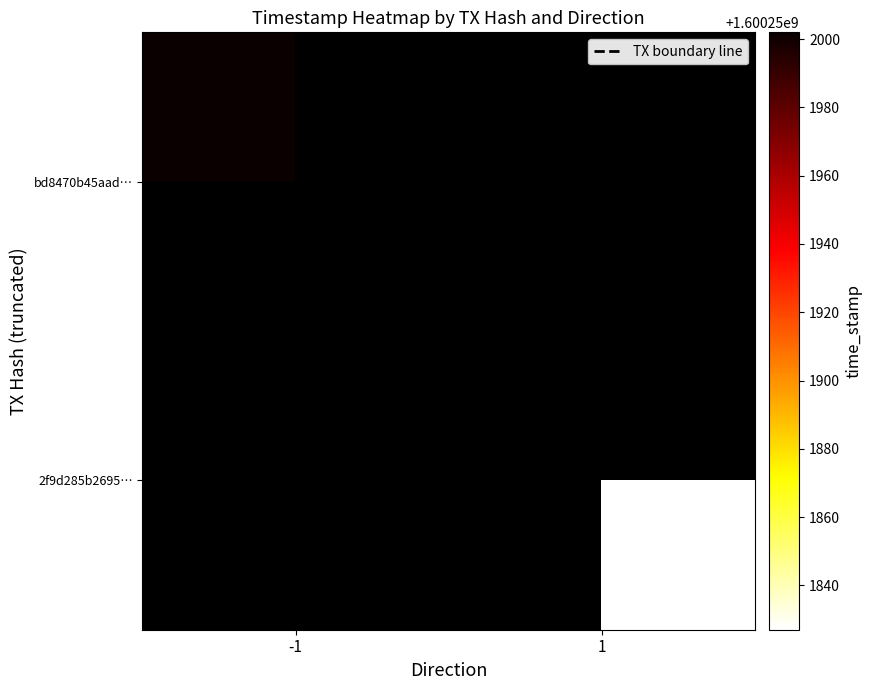

How many distinct data groups are displayed?

3